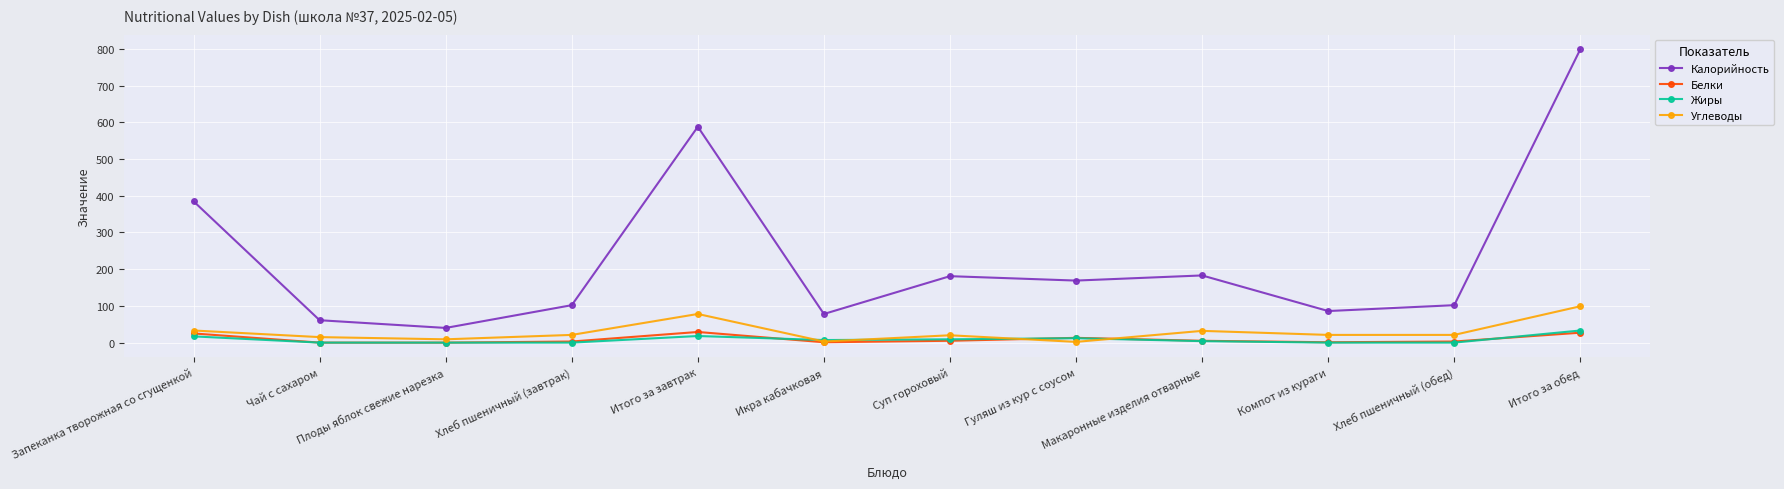

True or false: Калорийность has a value of 900 at Итого за завтрак.

False